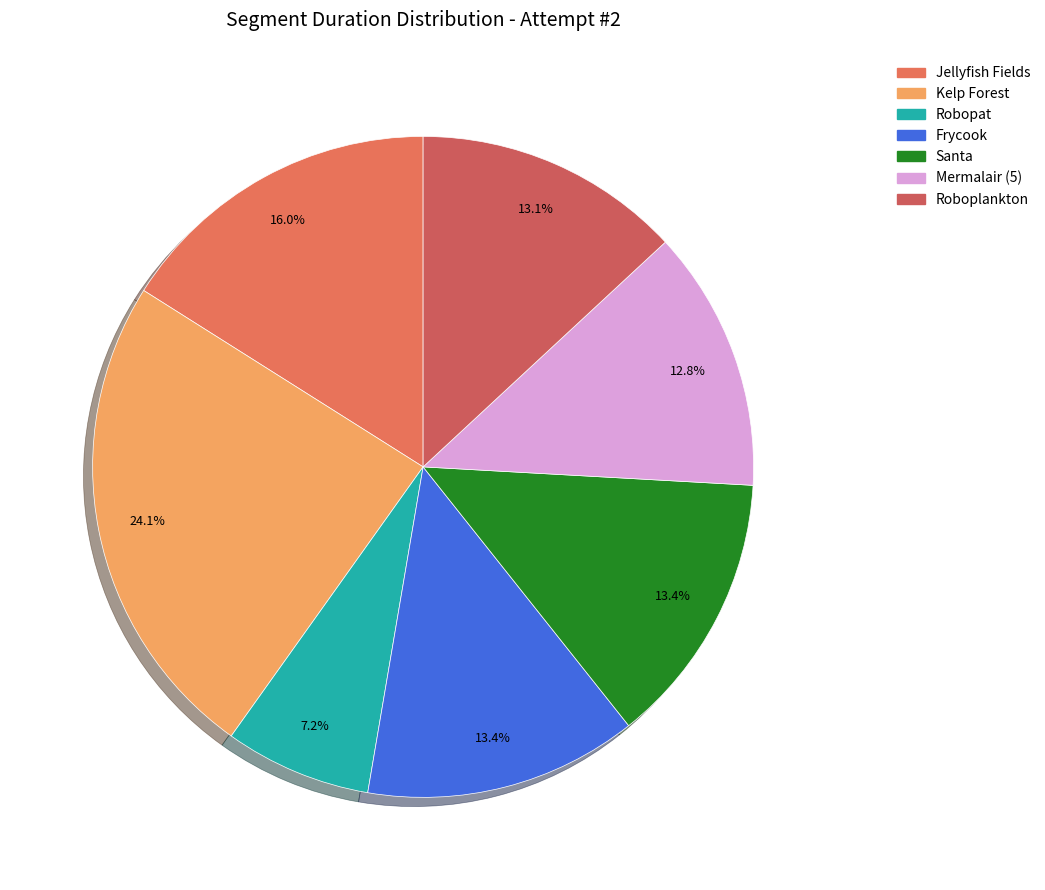

Which category has the biggest portion of the pie?

Kelp Forest